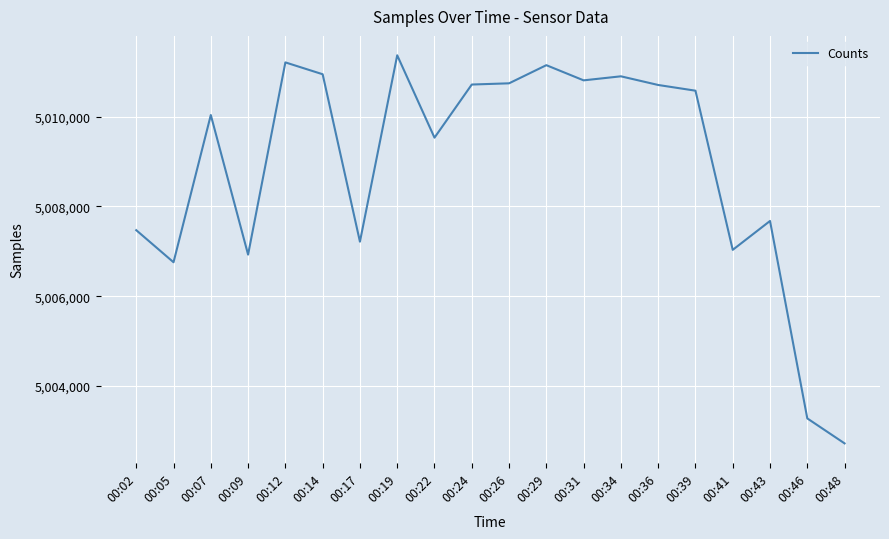

Is it true that the value at 00:19 is 3144596?

False